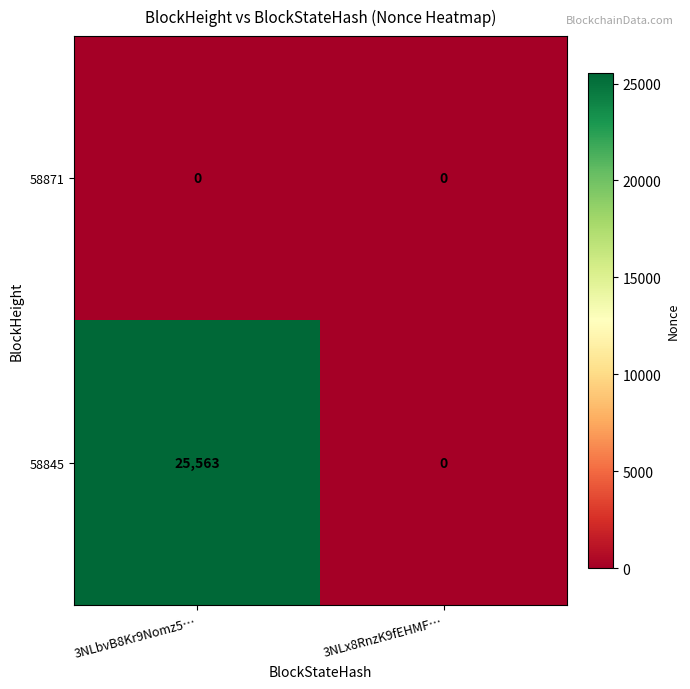

Reading left to right, transcribe all the data shown in this chart.

58871: 0	0
58845: 25563	0